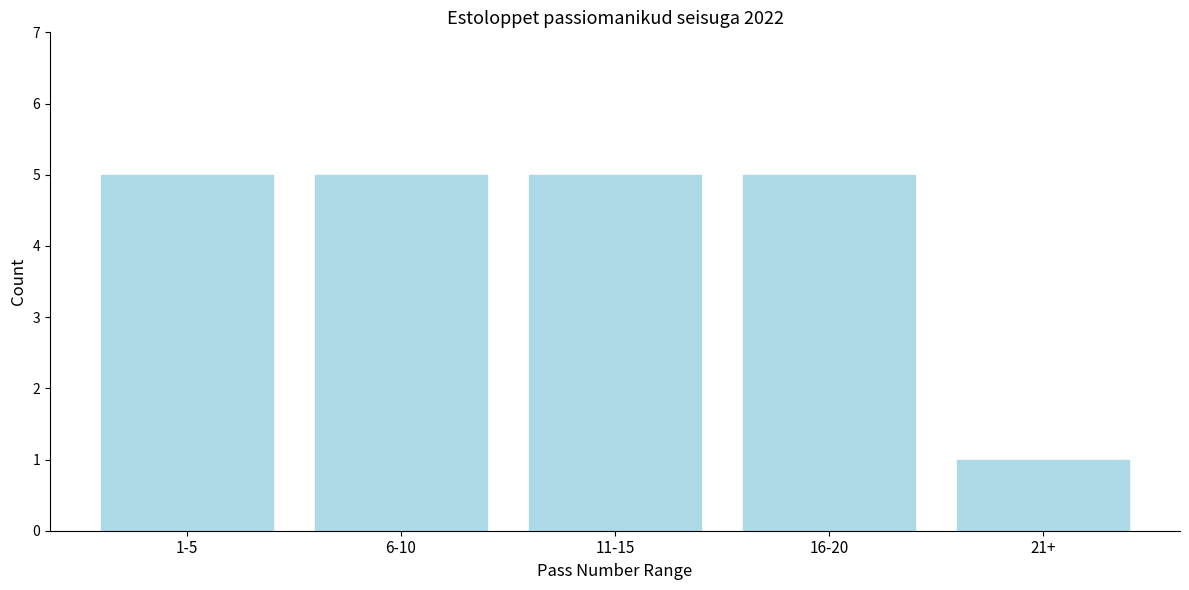

Reading right to left, transcribe all the data shown in this chart.

1	5	5	5	5